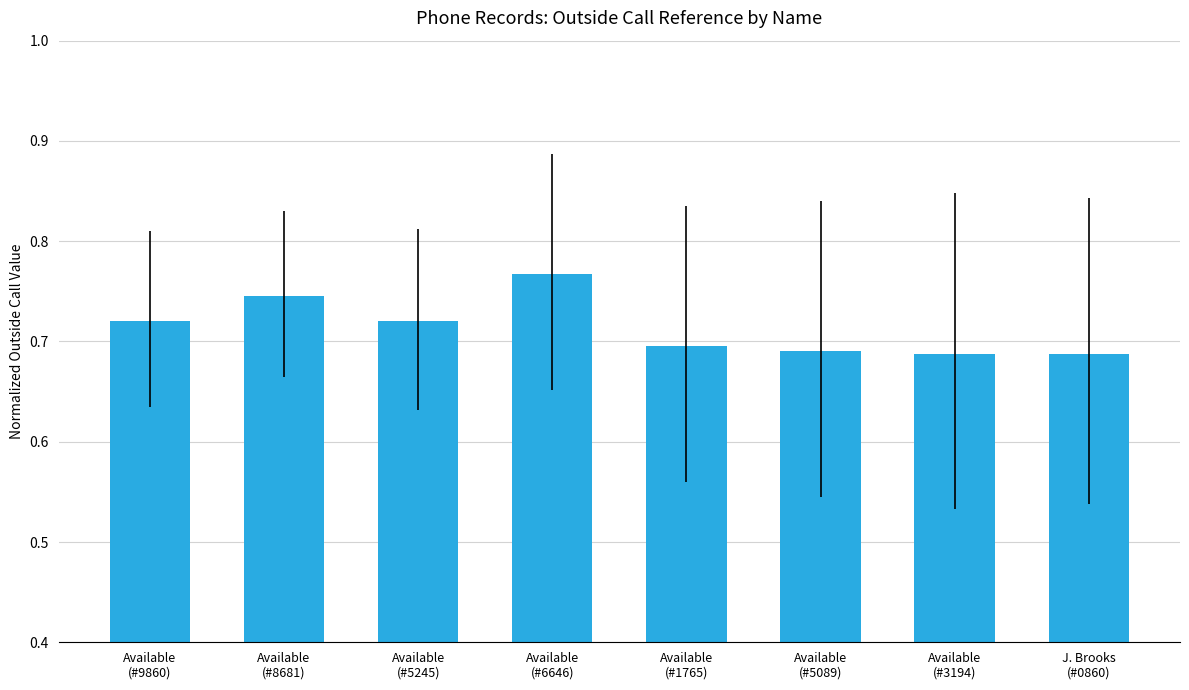

What position from the left is Available
(#3194)?

7